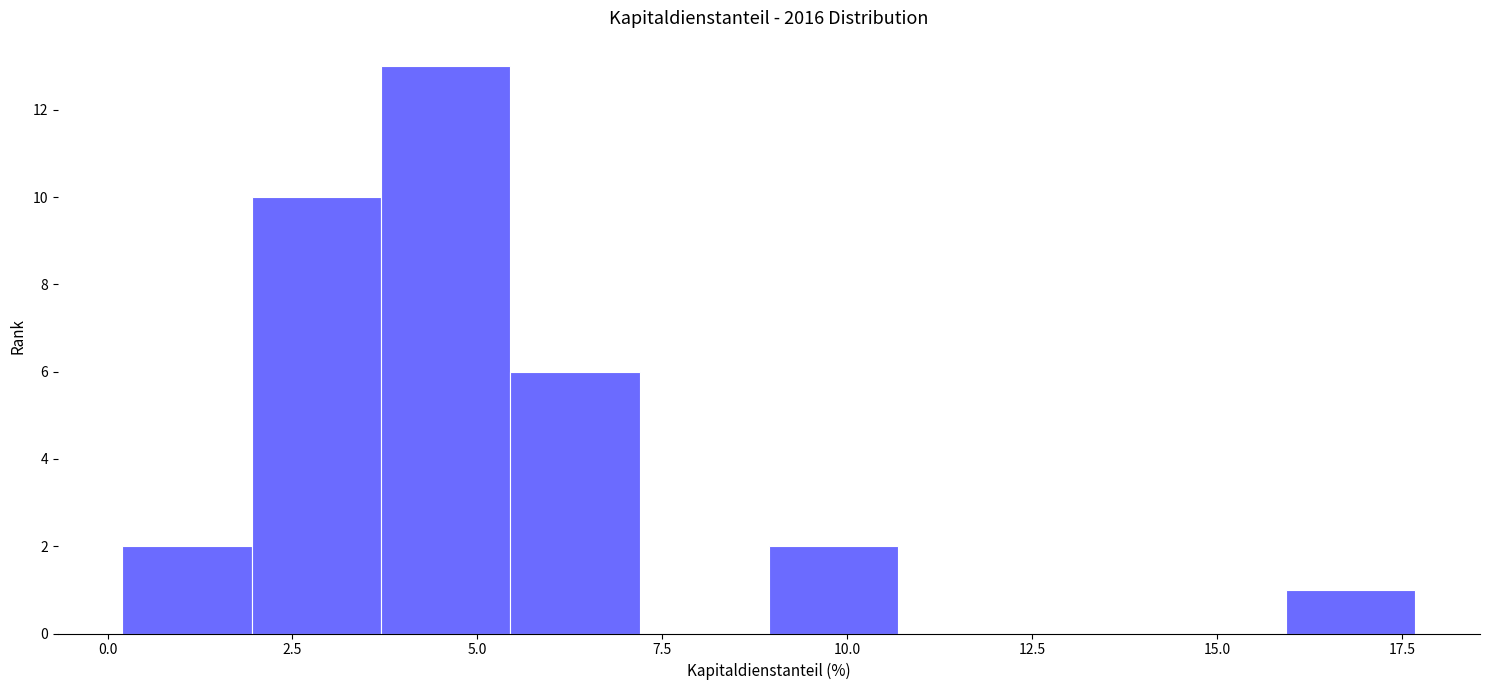

Read against the x-axis, roughly where is the centre of the tallest bar?

4.5